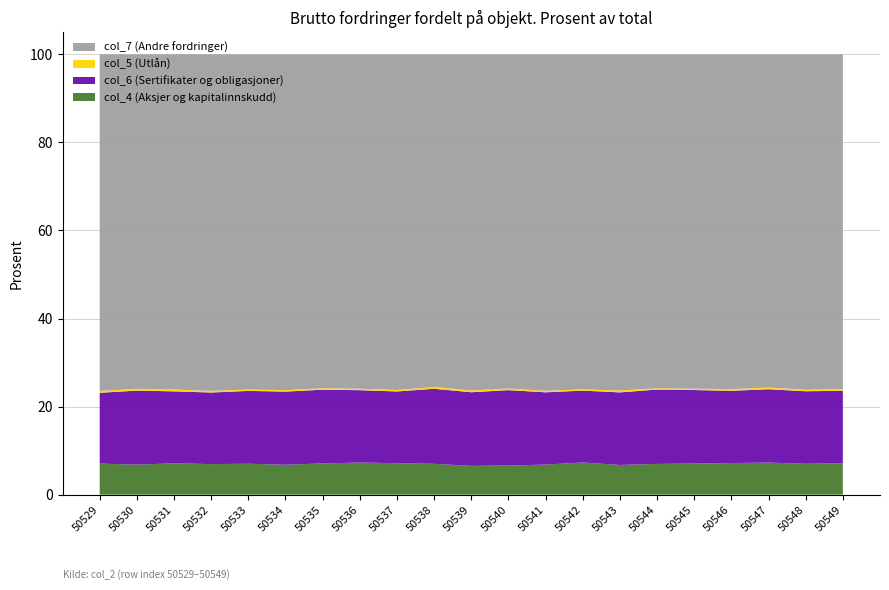

True or false: col_4 (Aksjer og kapitalinnskudd) has a value of 7.2 at 50549.

True